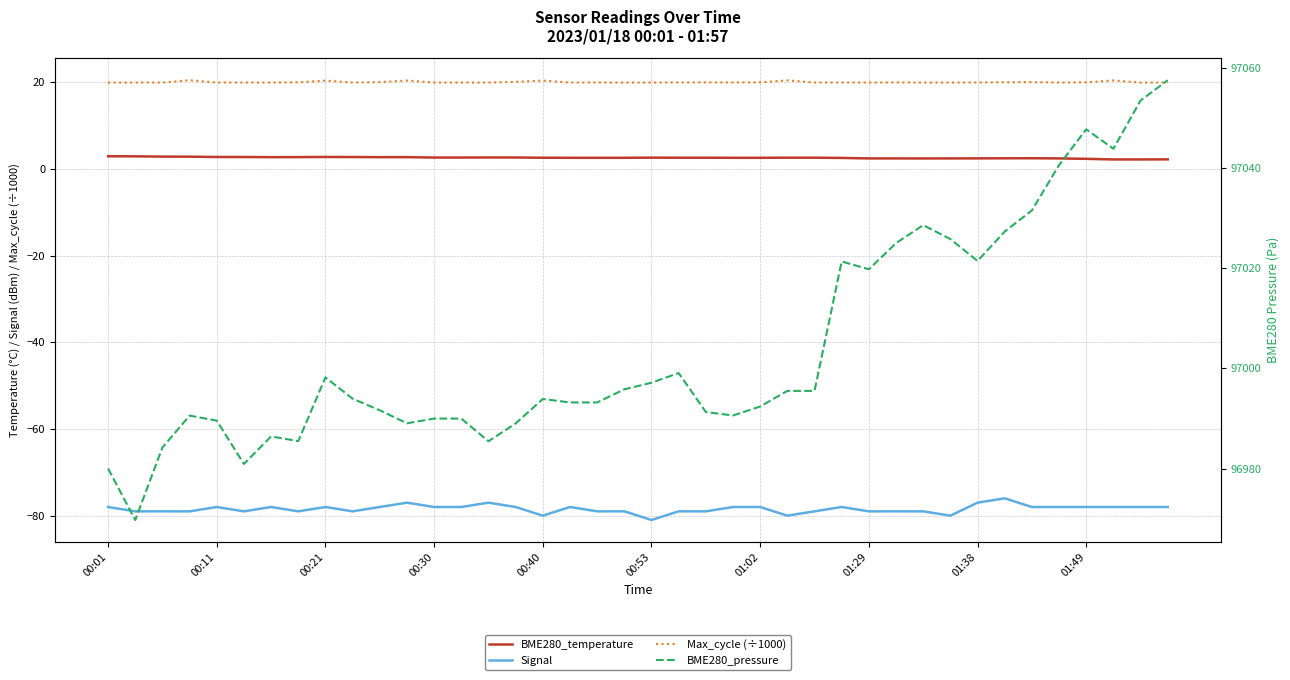

What is the total value across all series at 01:29?

96963.1